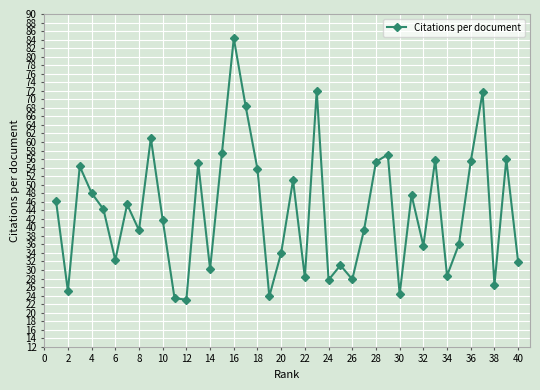

What is the sum of all values?

1750.2